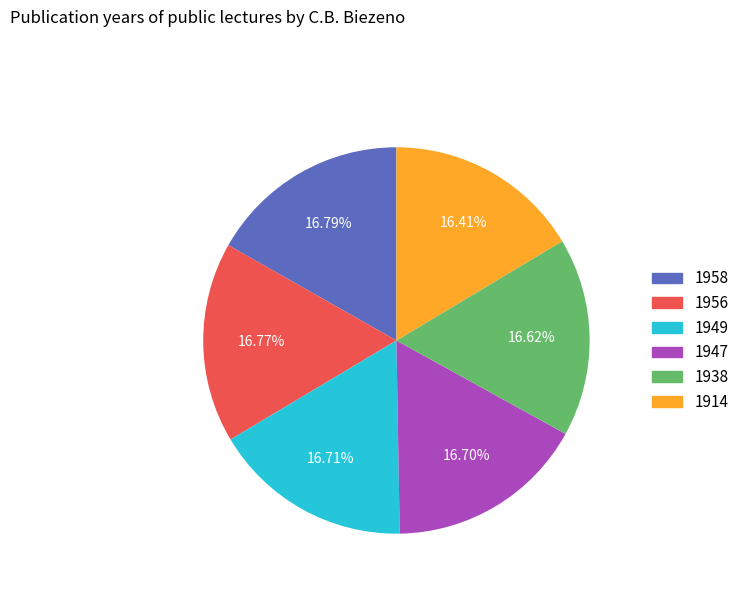

What percentage is NOT represented by 1949?

83.3%